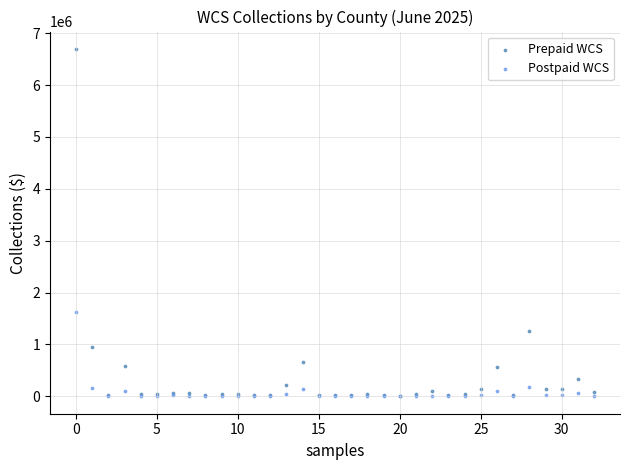

Across all series, what Y value is closest to 3348215?

1633774.6